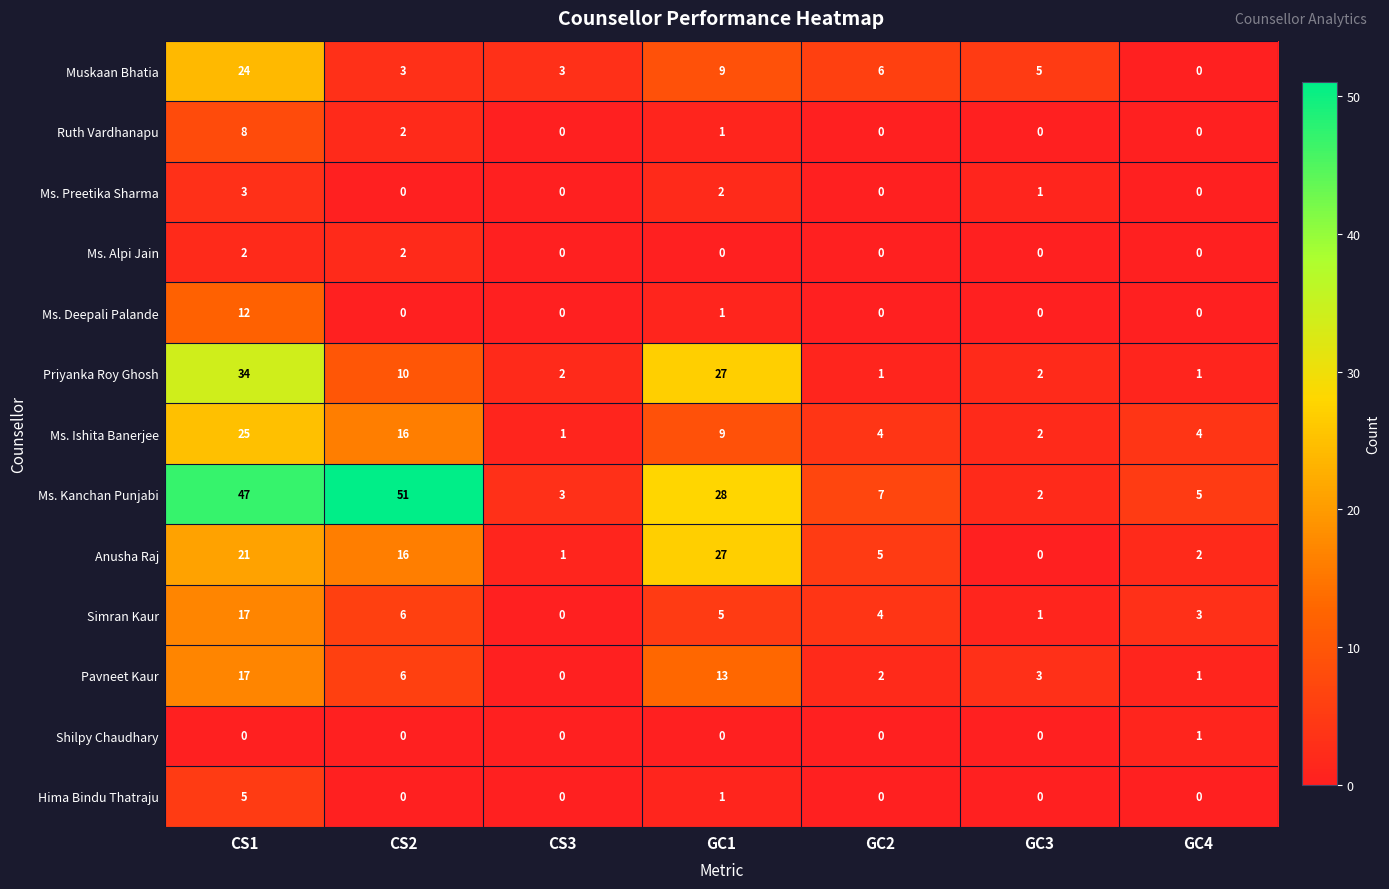

The value of Ms. Preetika Sharma at GC4 is 0. True or false?

True